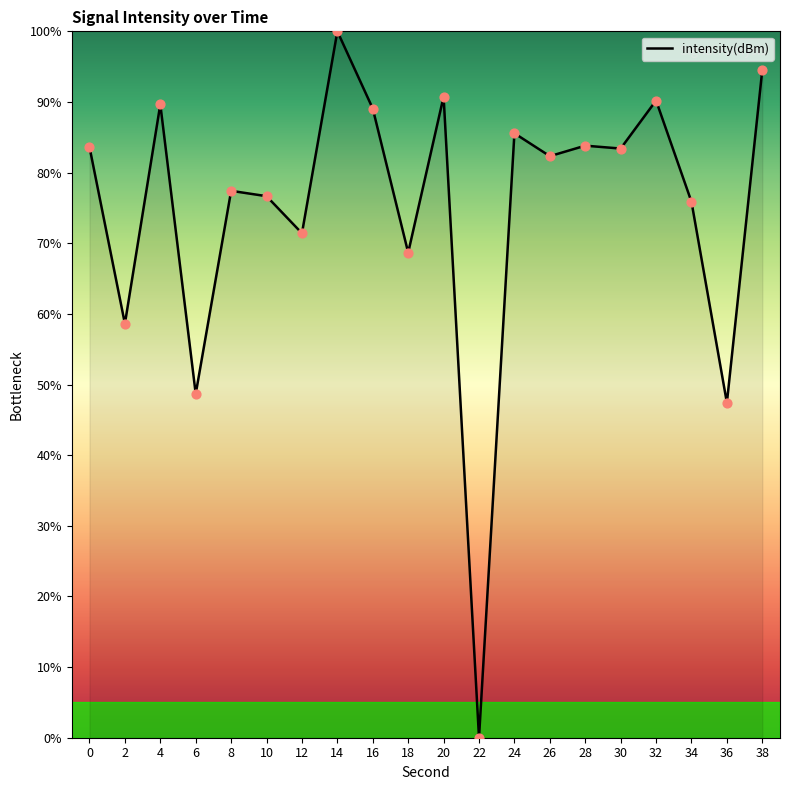

What is the change in value from 30 to 36?

-36.0